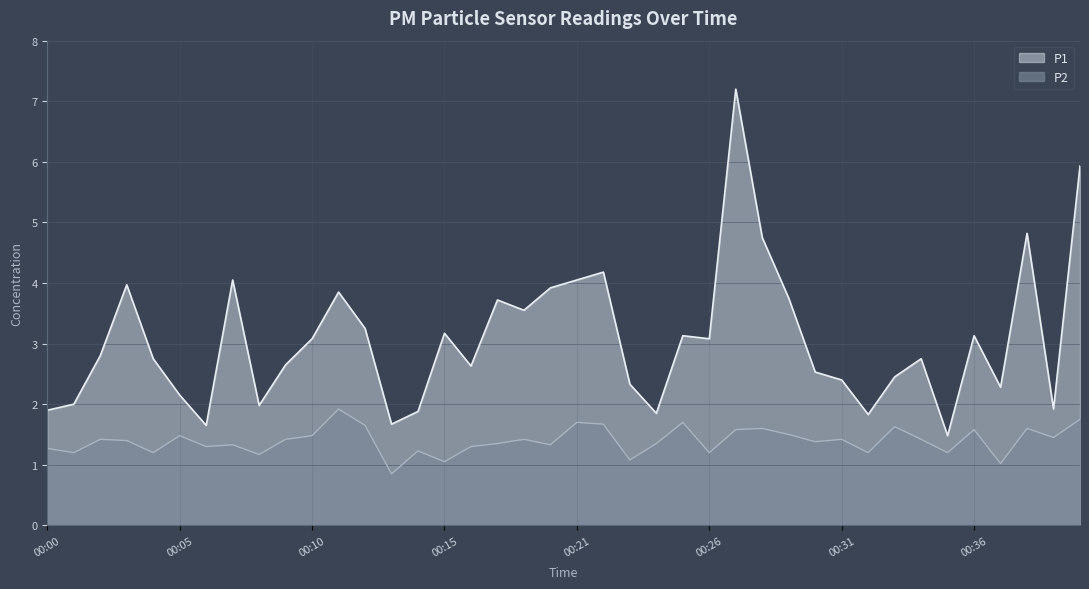

At which label does P1 first exceed 2?

00:02